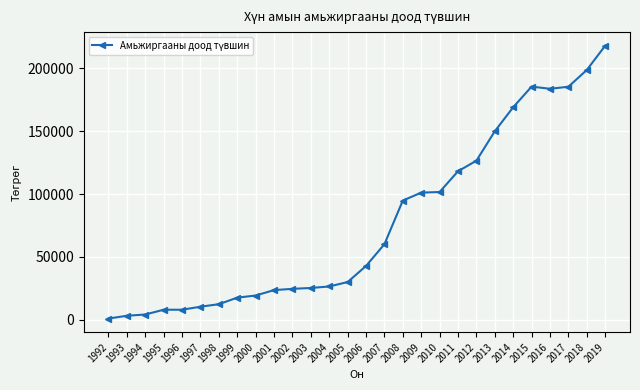

Is this an area chart (filled region under the line)?

No